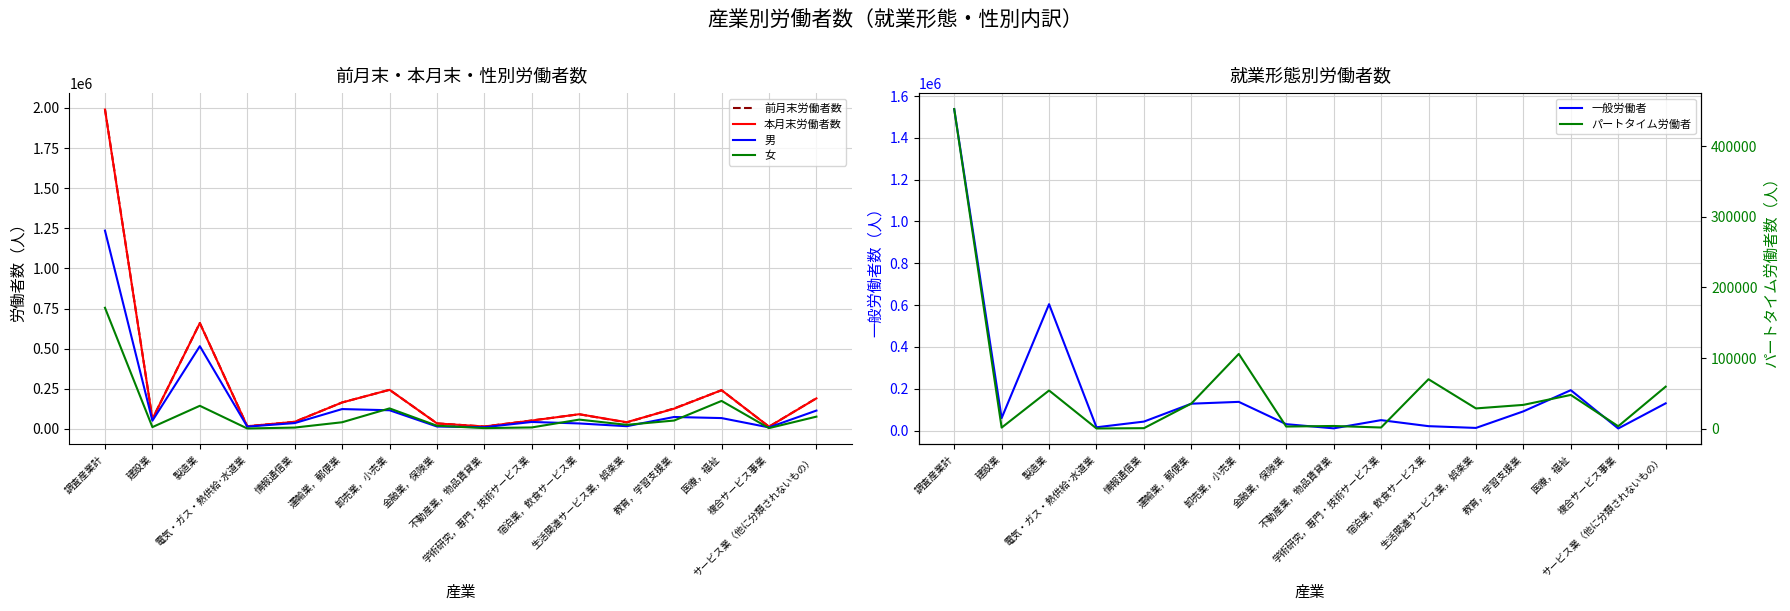

True or false: パートタイム労働者 has a value of 34174 at 卸売業，小売業.

False